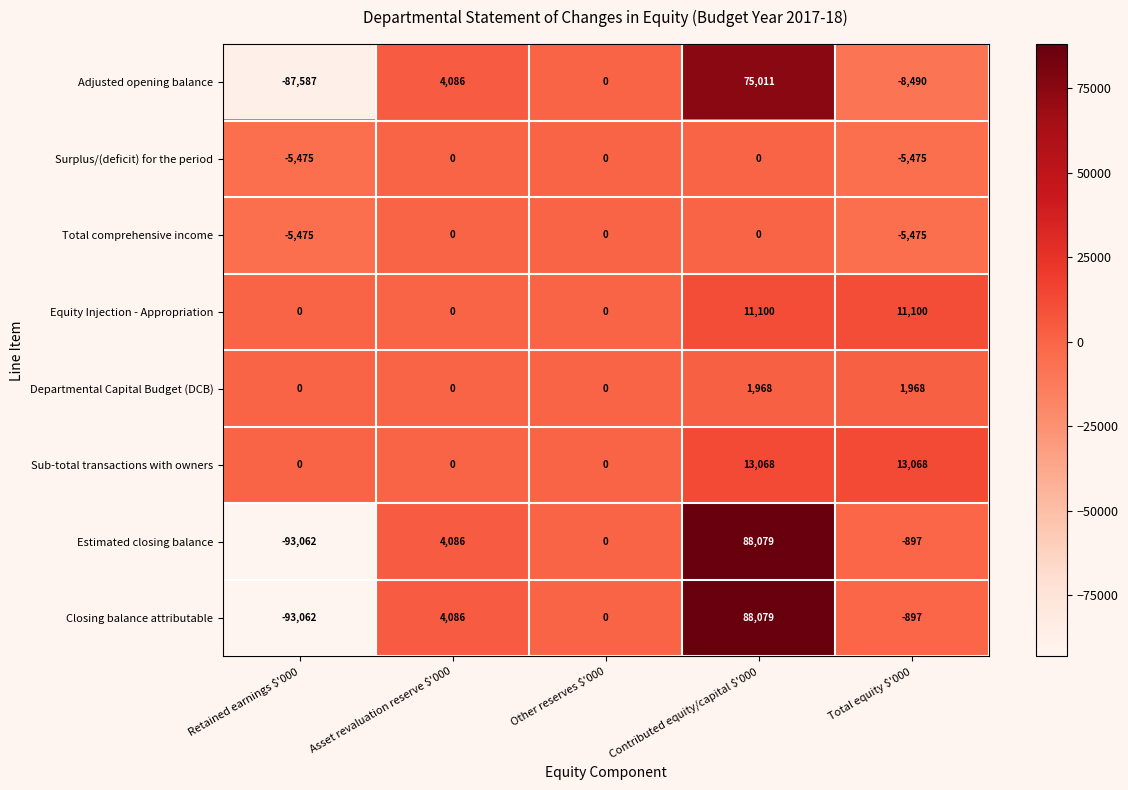

At which category does the chart reach its minimum across all series?

Retained earnings $'000